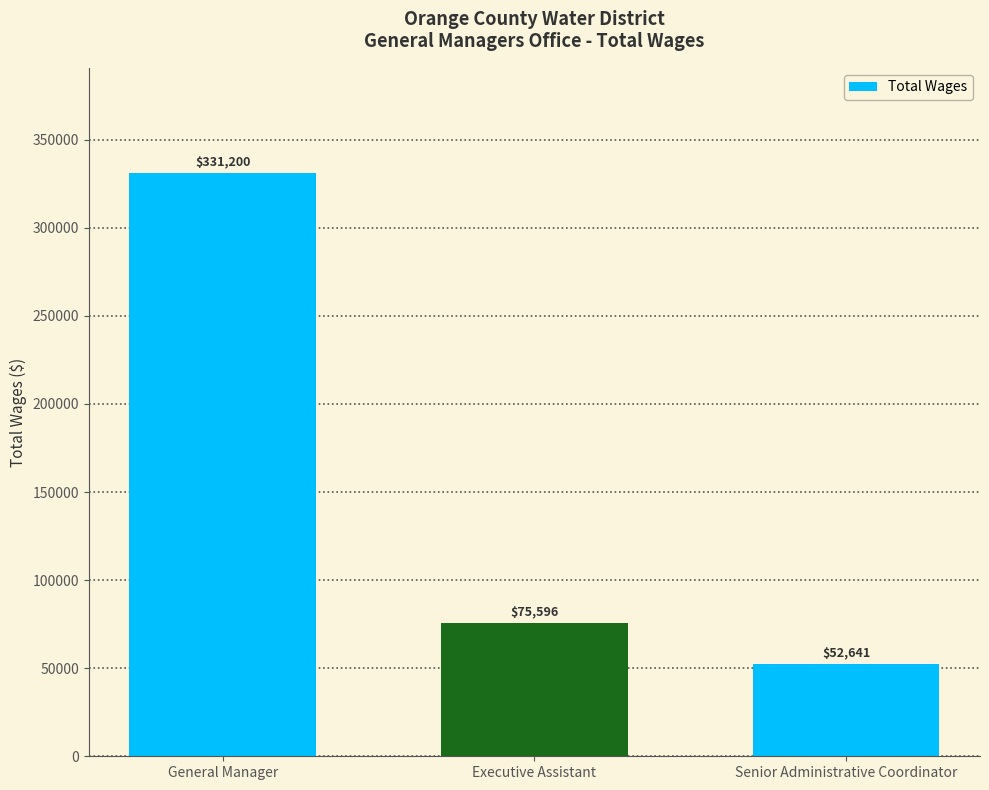

Rank the categories by value from lowest to highest.

Senior Administrative Coordinator, Executive Assistant, General Manager